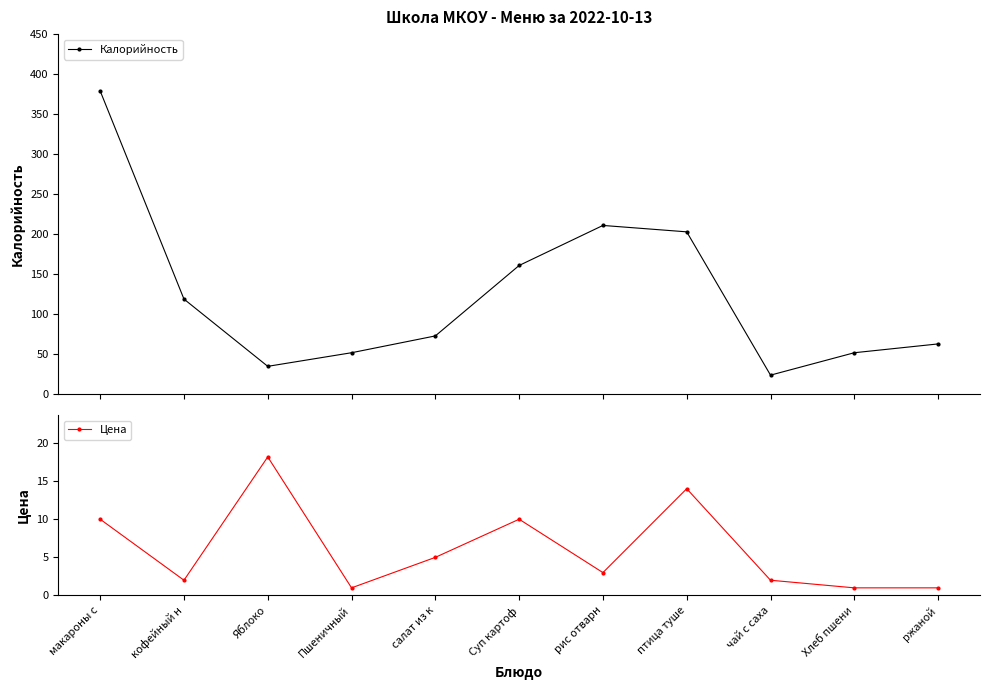

List the labels in order of Цена value, largest first.

Яблоко, птица туше, макароны с, Суп картоф, салат из к, рис отварн, кофейный н, чай с саха, Пшеничный, Хлеб пшени, ржаной